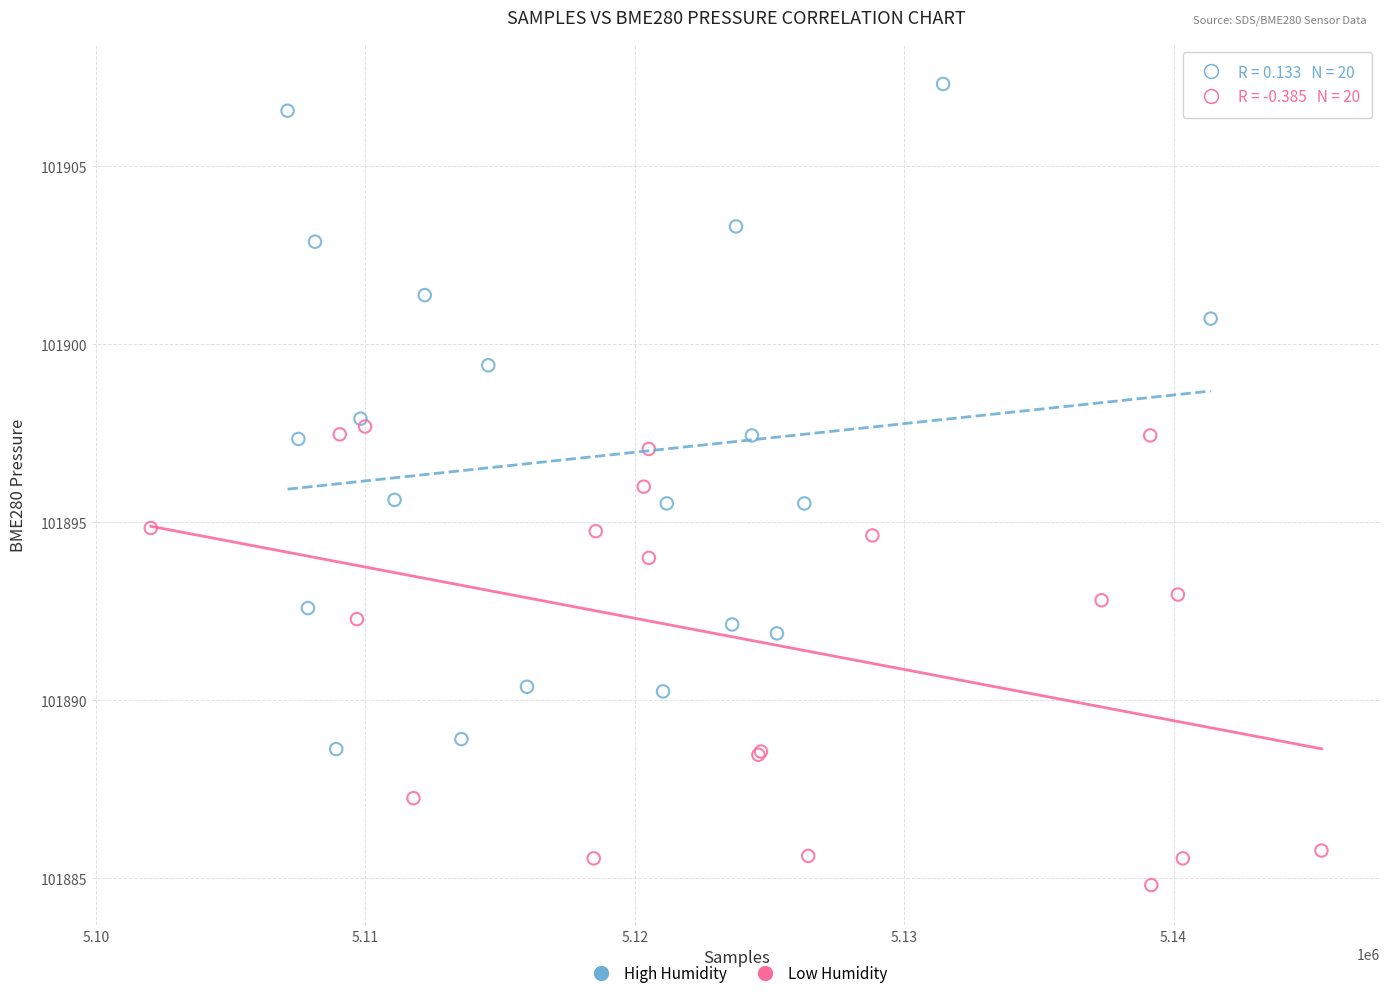

Which series has the widest spread of Y values?

High Humidity